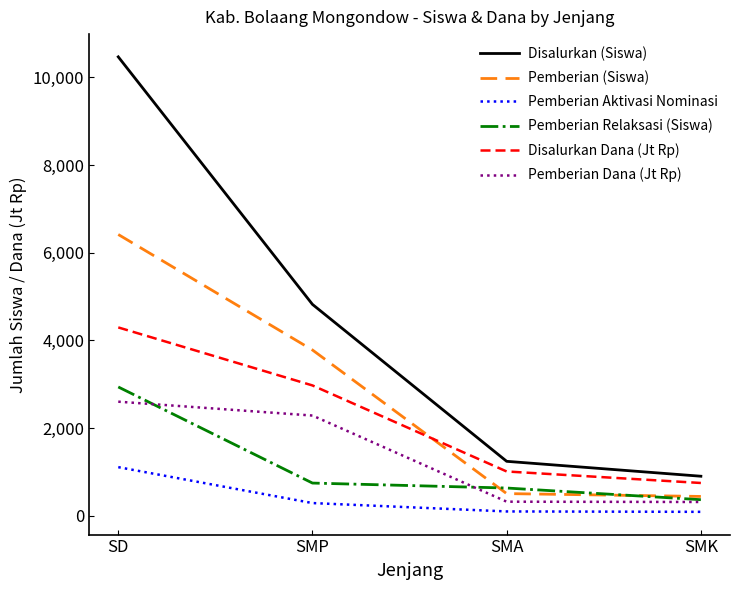

True or false: Pemberian Aktivasi Nominasi and Disalurkan Dana (Jt Rp) cross at least once.

False